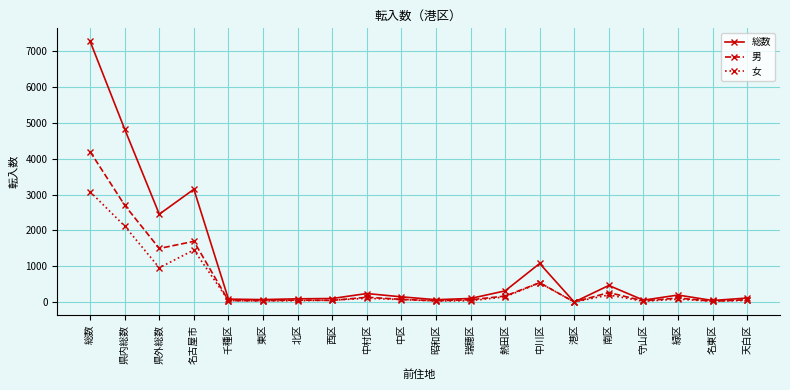

Rank the series at 県外総数 from highest to lowest value.

総数, 男, 女